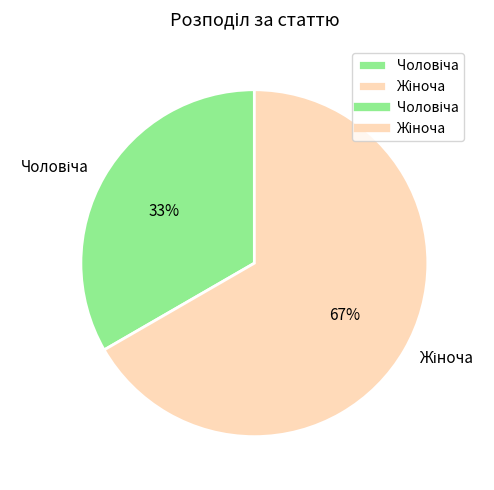

To the nearest percent, what is the average slice percentage?

50%